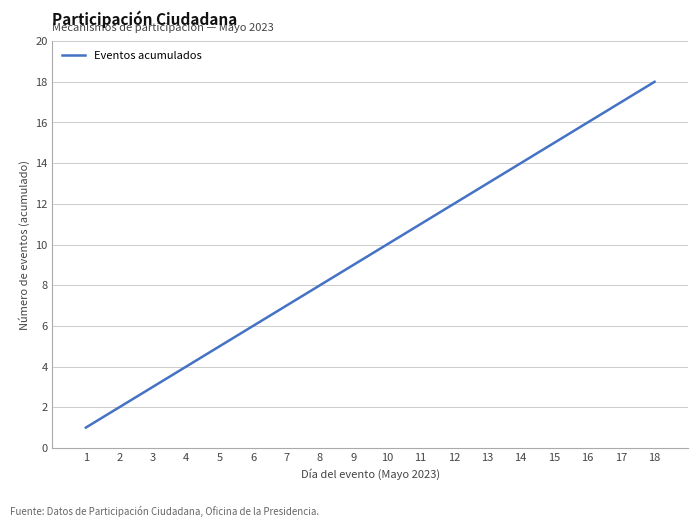

Which has a higher value, 16 or 15?

16